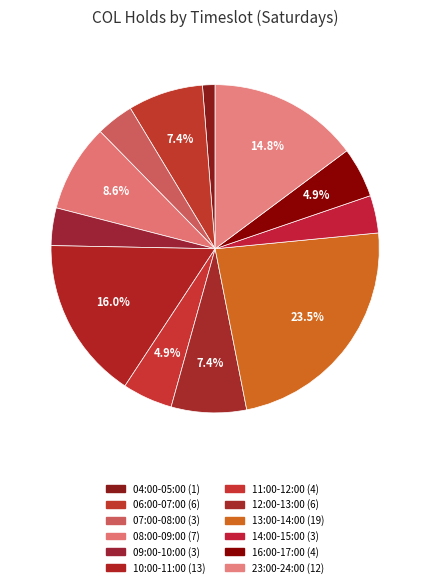

To the nearest percent, what is the difference between the largest and smallest slice percentages?

22%